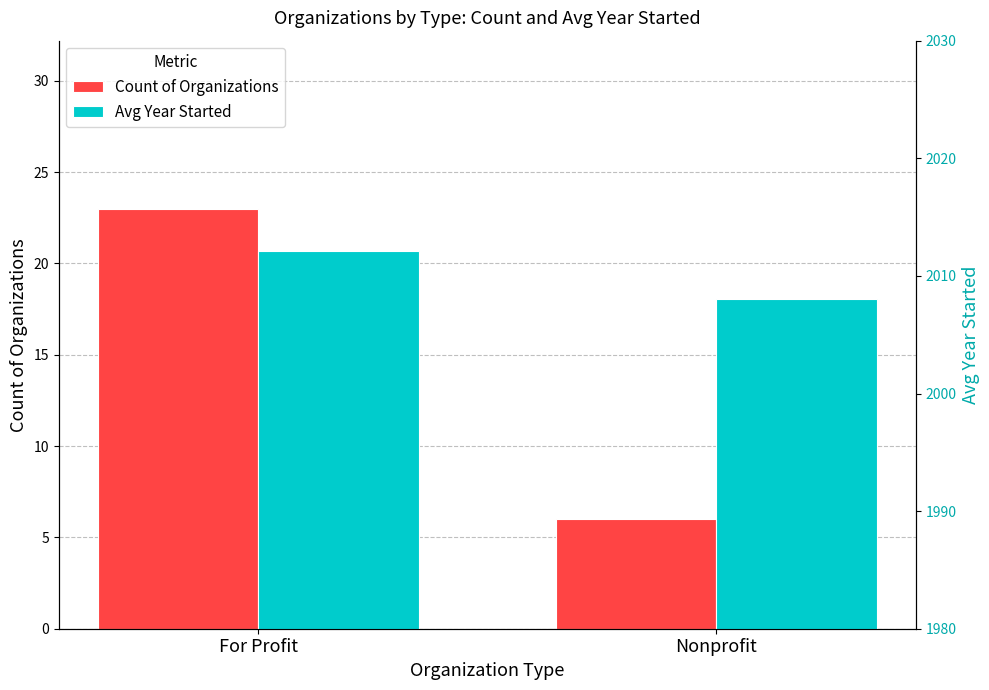

What is the sum of all Count of Organizations values?

29.0